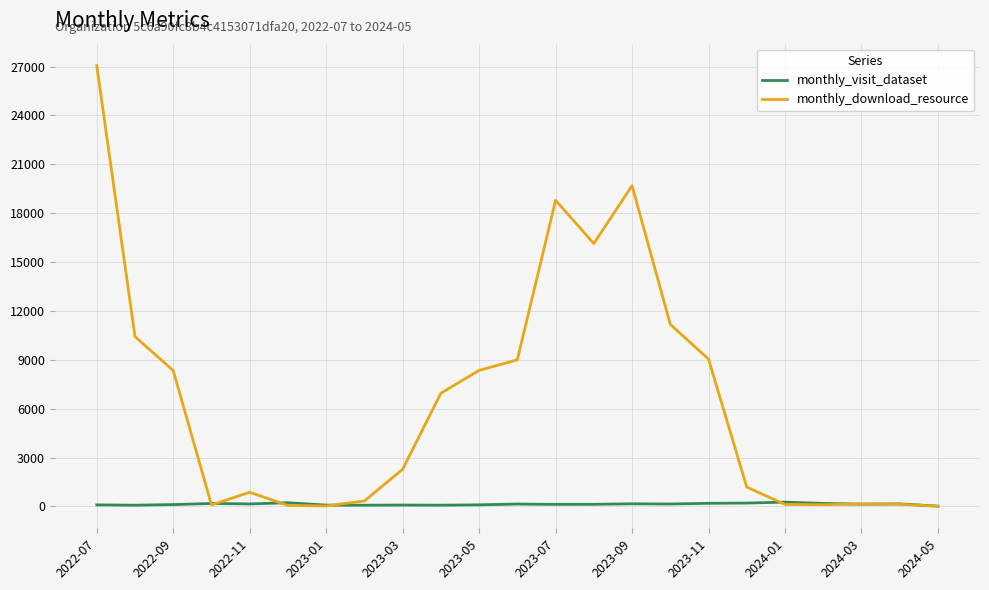

Rank the series by their maximum value, from lowest to highest.

monthly_visit_dataset, monthly_download_resource